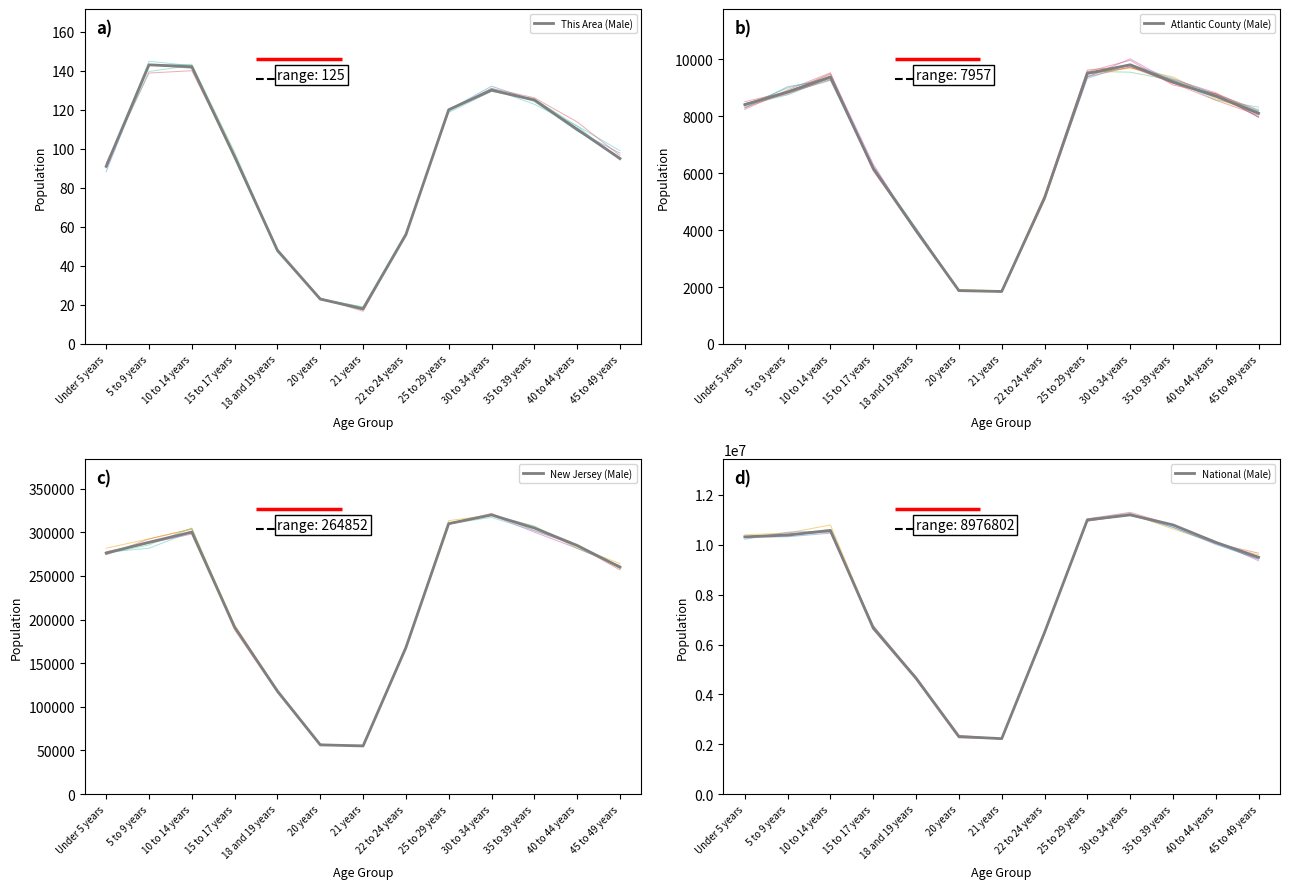

Which series changed the most between 10 to 14 years and 30 to 34 years?

National (Male)